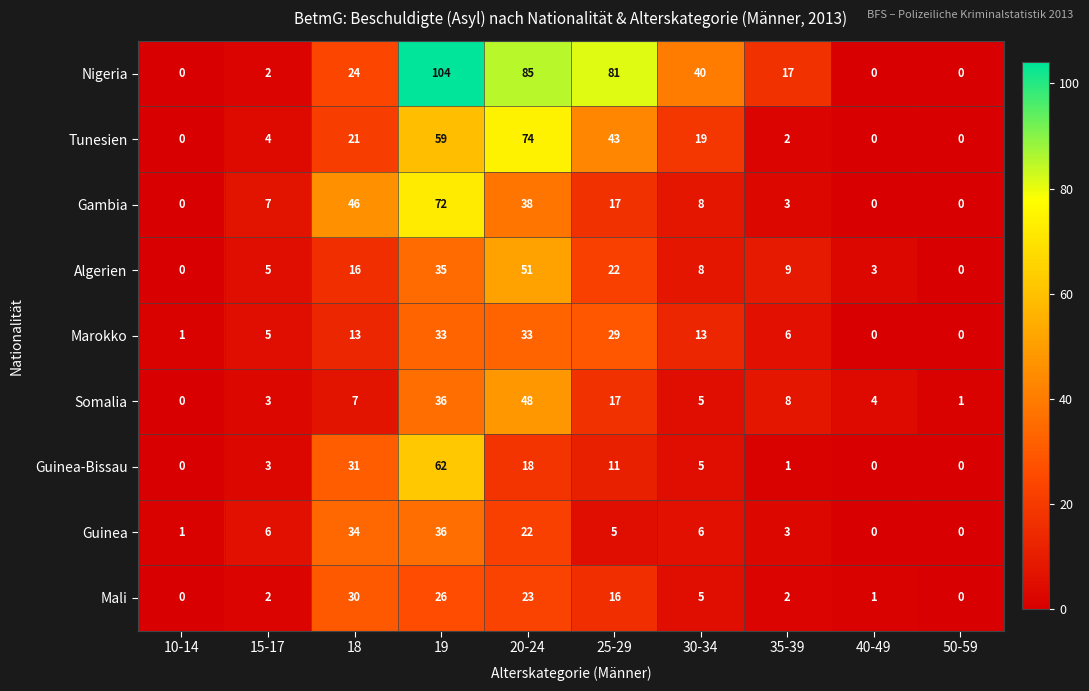

At which category does the chart reach its peak across all series?

19